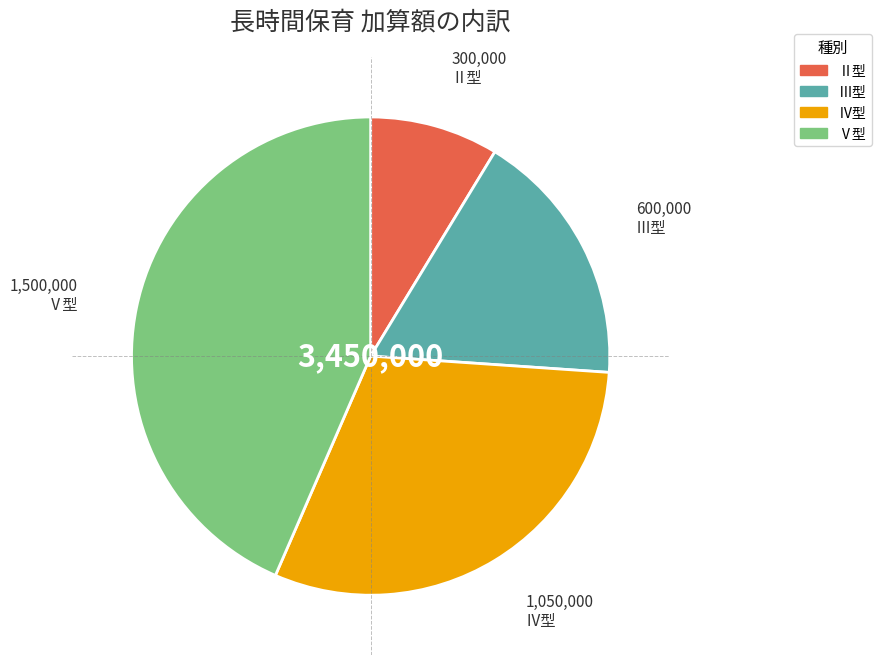

True or false: Ⅴ型 accounts for 43% of the total.

True